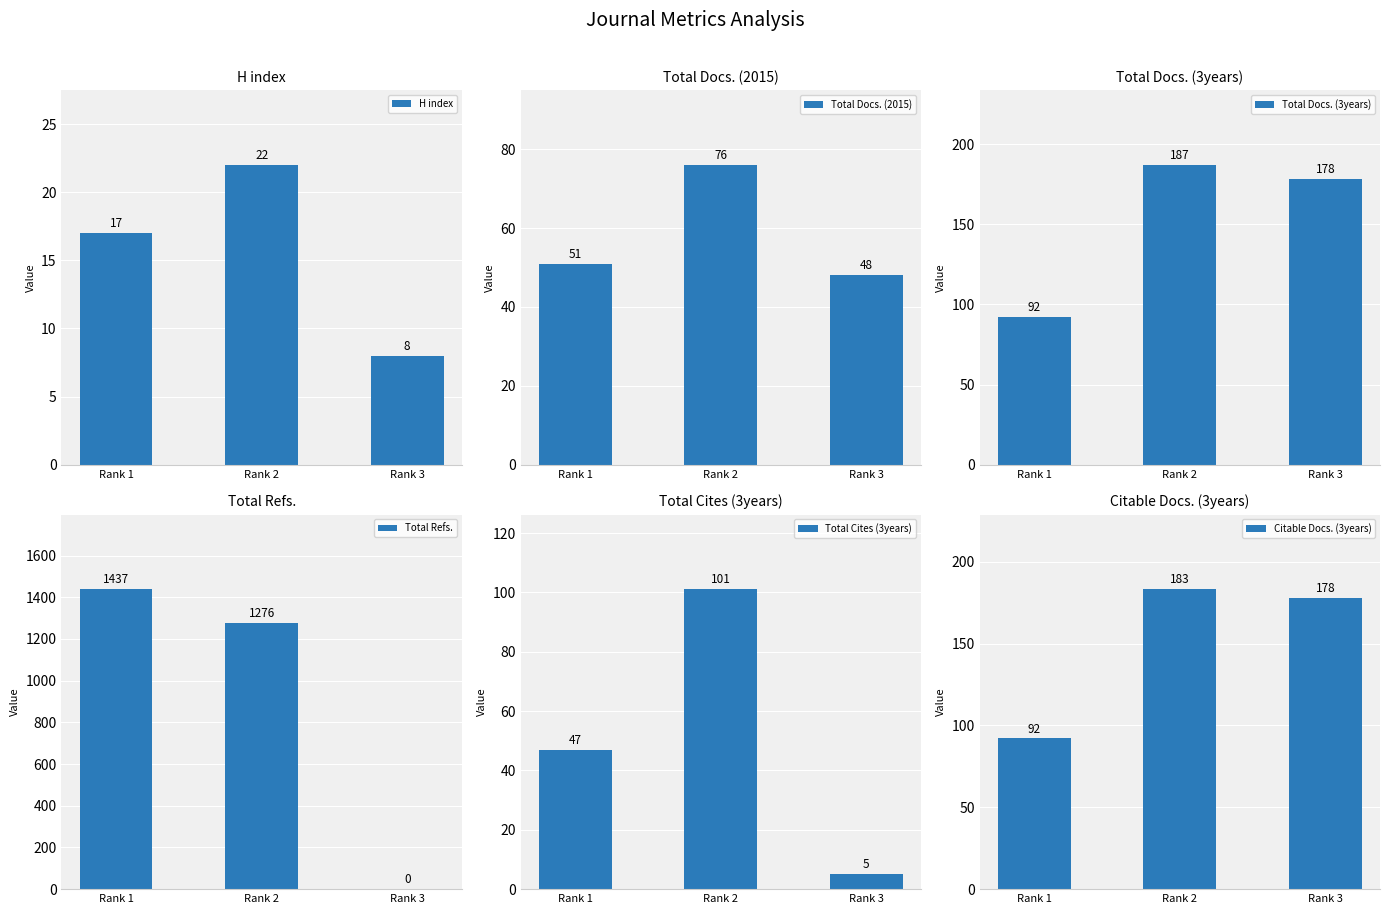

Are the bars horizontal?

No